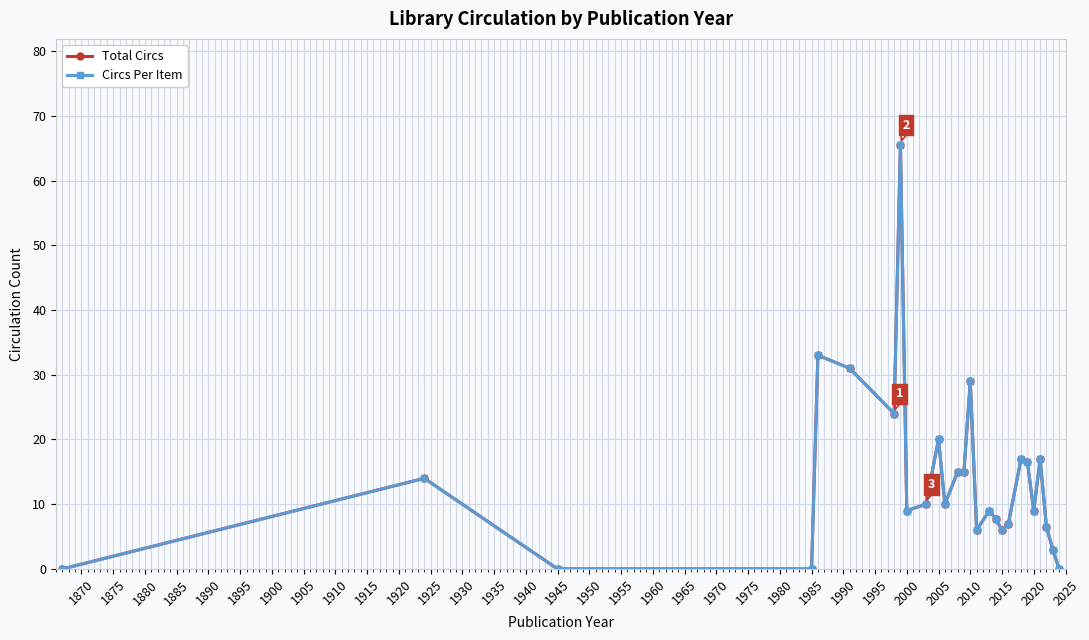

What is the value of the Total Circs point at the 7th from the left?

24.0